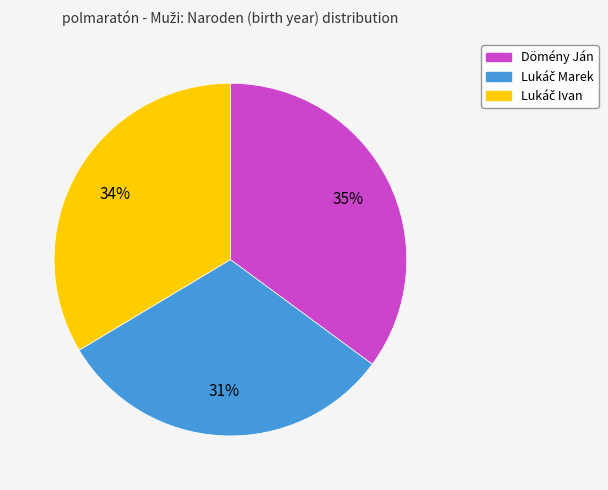

To the nearest percent, what portion does Dömény Ján represent?

35%